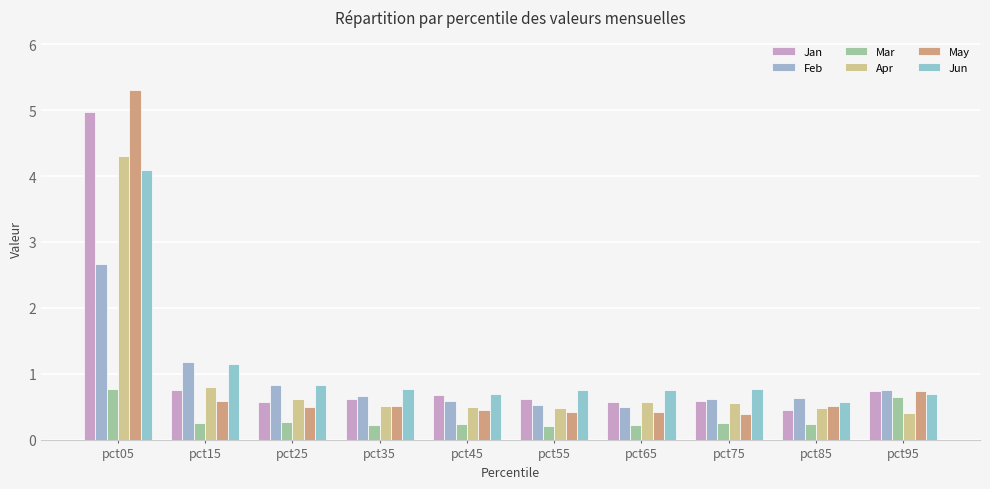

How many bars are there in total?

60